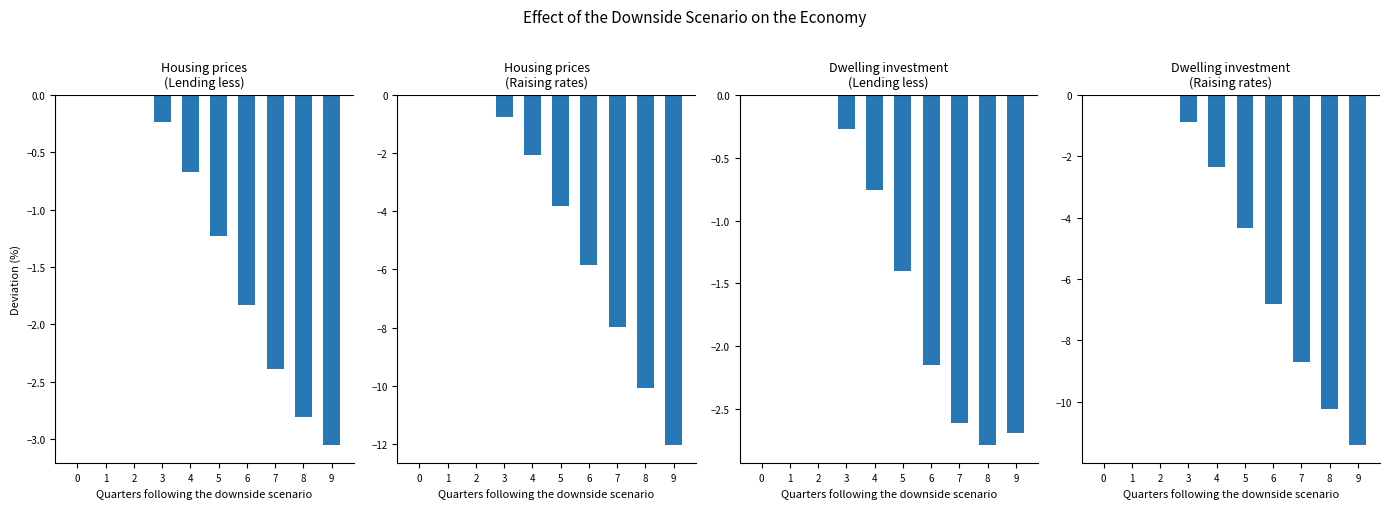

What is the difference between the Banks restore capital by lending less (Dwelling investment) values at 8 and 6?

0.6